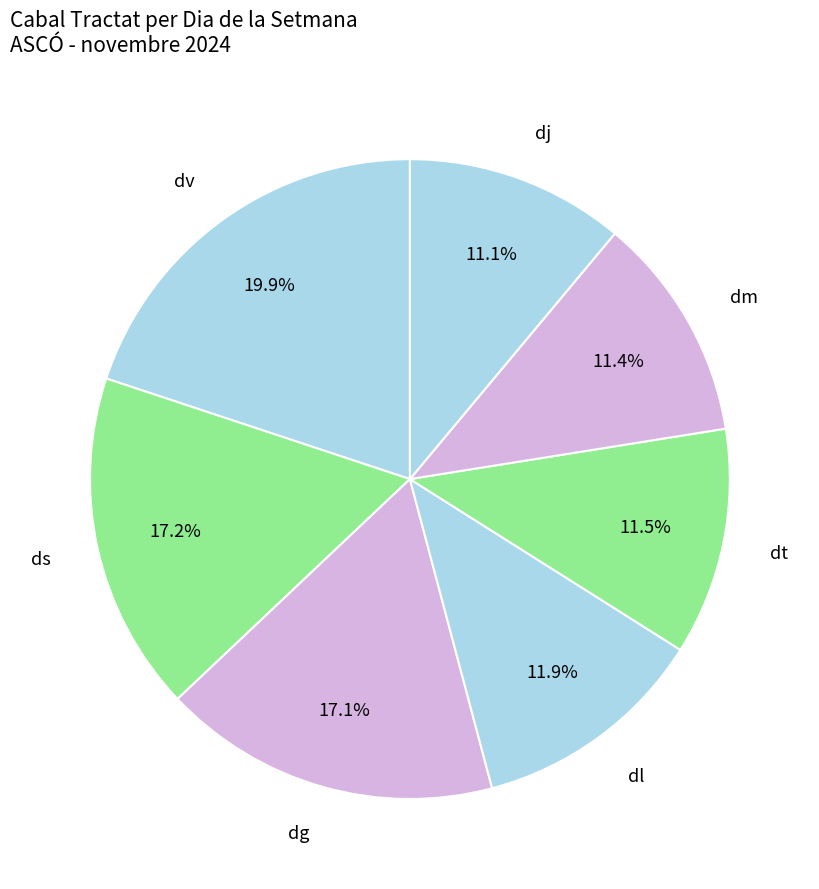

Combined, do dm and dj account for over 50%?

No